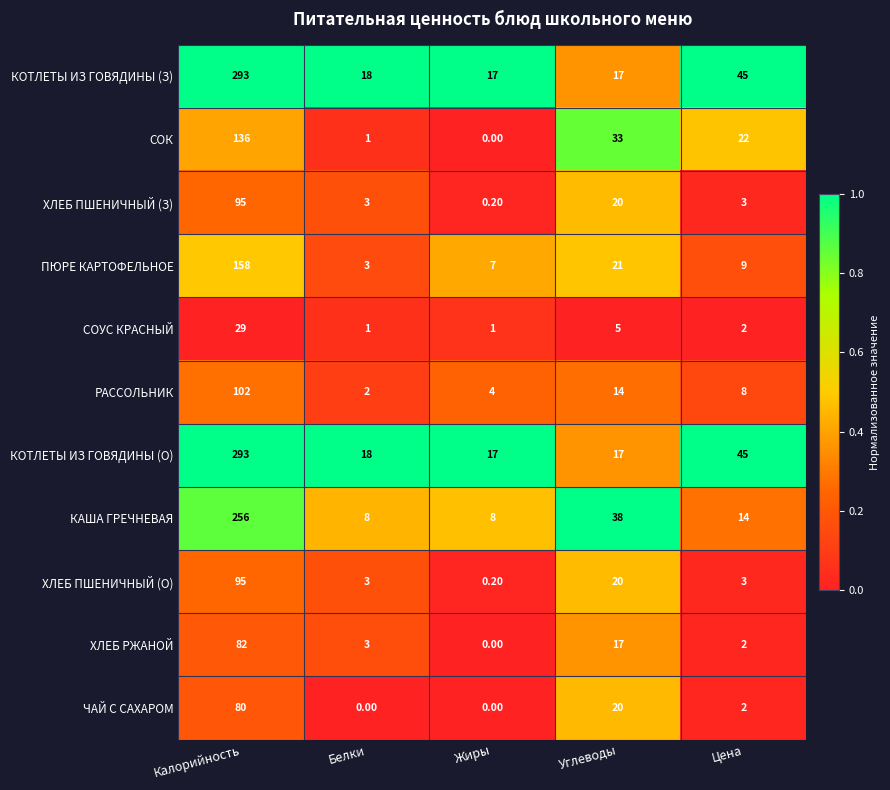

At which label does СОУС КРАСНЫЙ first exceed 2?

Калорийность